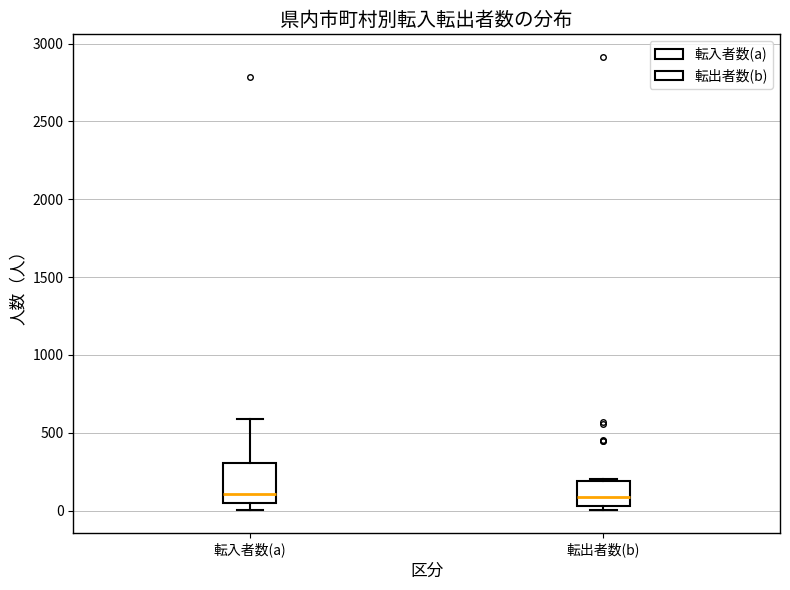

Reading left to right, transcribe this box plot: for each box, give where its median line is, the range the box spans, and where its two whiskers end, as read against the y-axis. The values are not printed on the chart, so give them approximately, as read against the axis.

転入者数(a): median 100, box 50 to 300, whiskers 0 to 600
転出者数(b): median 100, box 50 to 200, whiskers 0 to 200